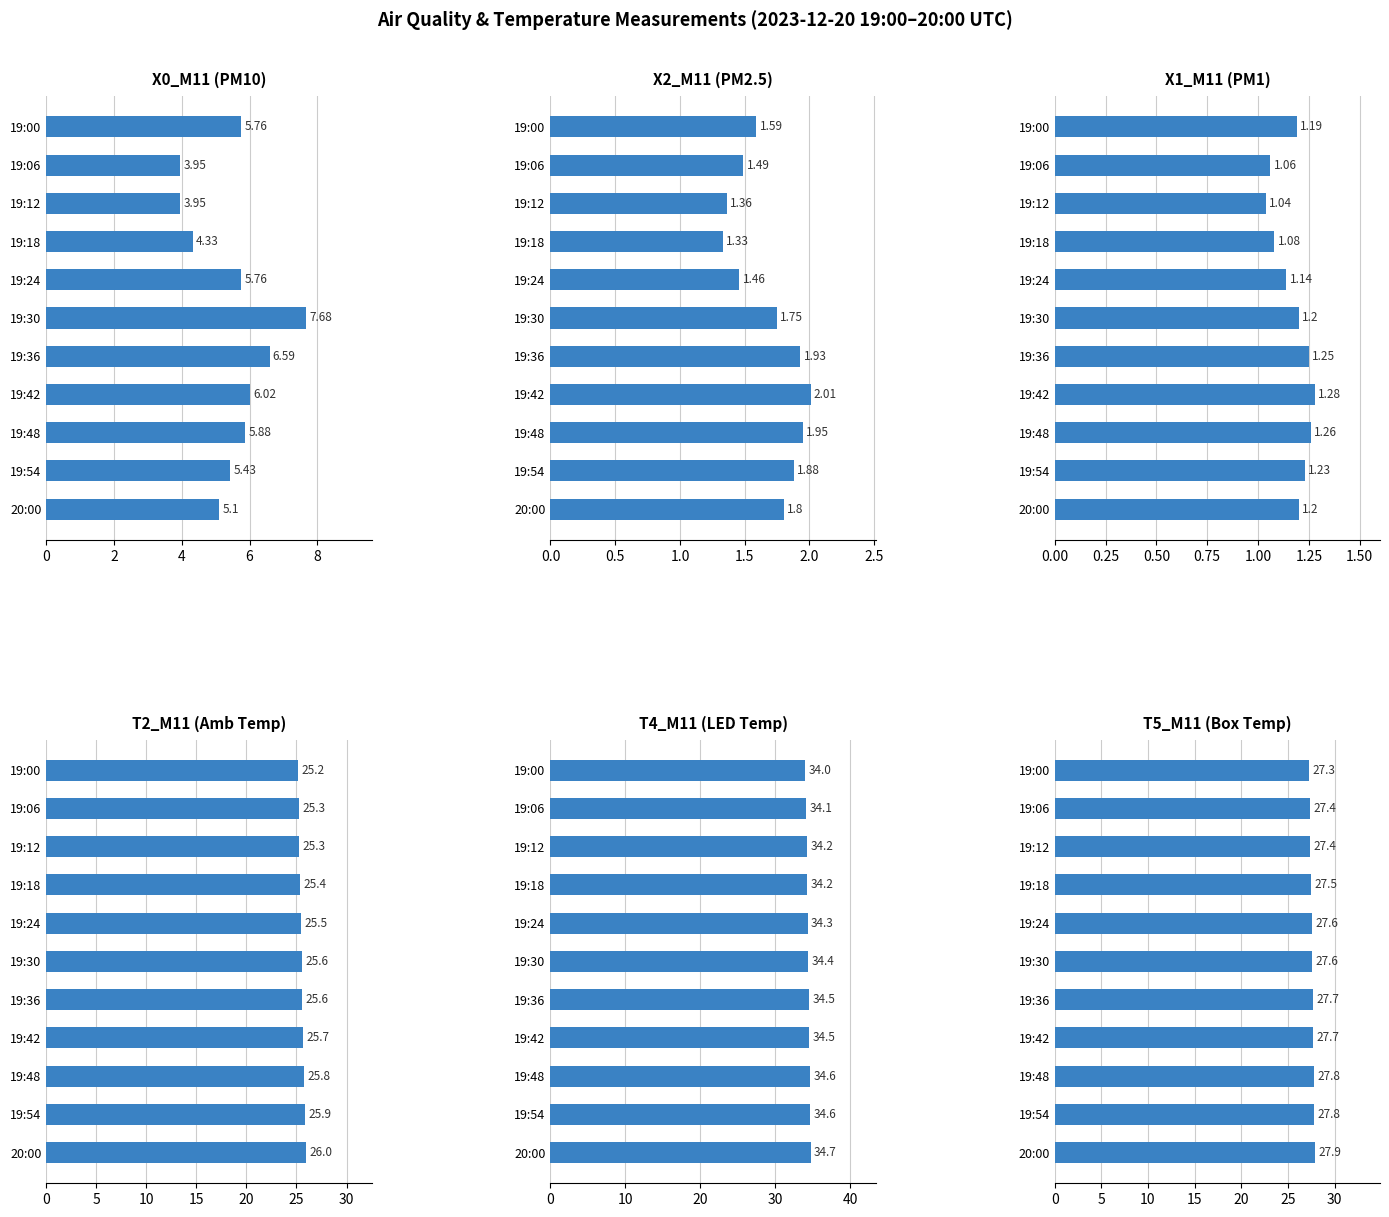

List the series in order of their peak value, lowest first.

X1_M11 (PM1), X2_M11 (PM2.5), X0_M11 (PM10), T2_M11 (Amb Temp), T5_M11 (Box Temp), T4_M11 (LED Temp)